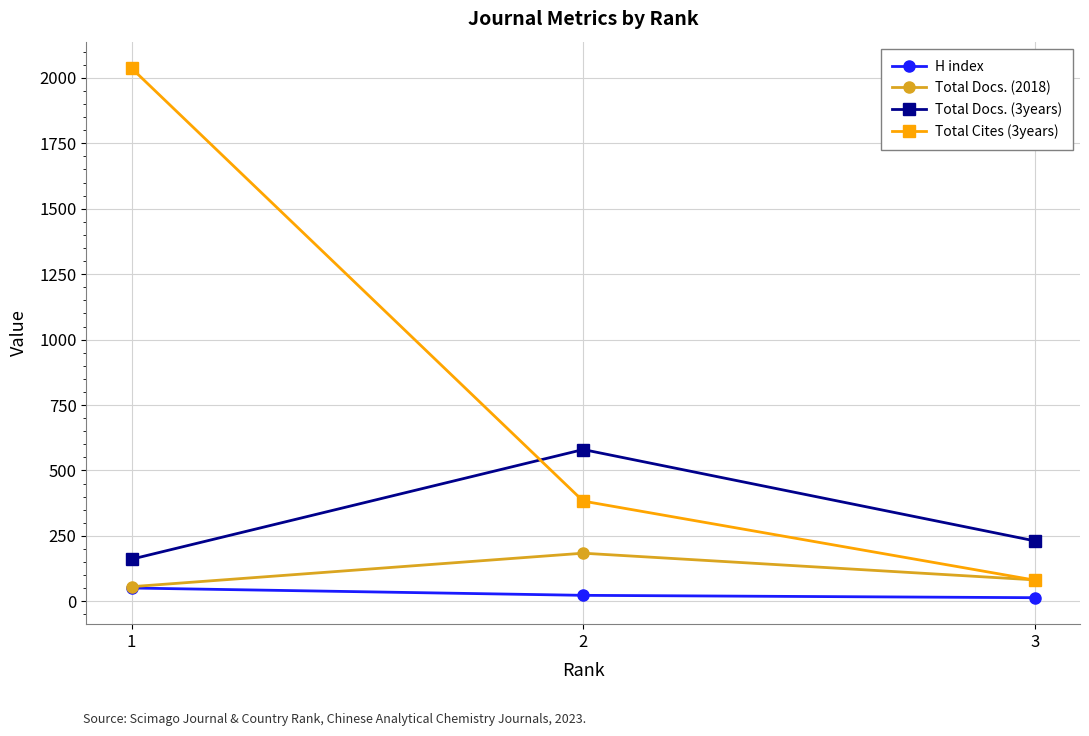

Is this an area chart (filled region under the line)?

No